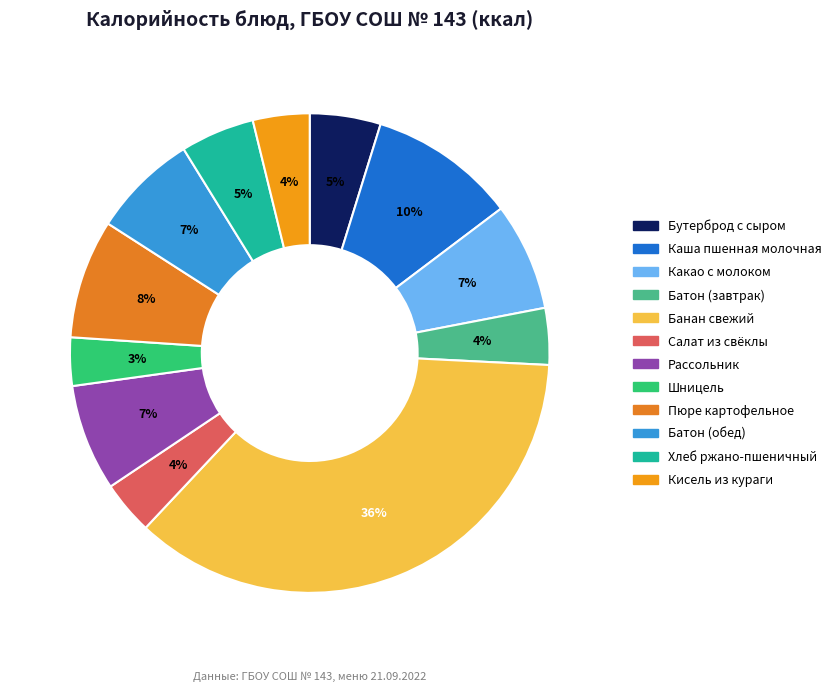

Count the number of slices in the pie.

12